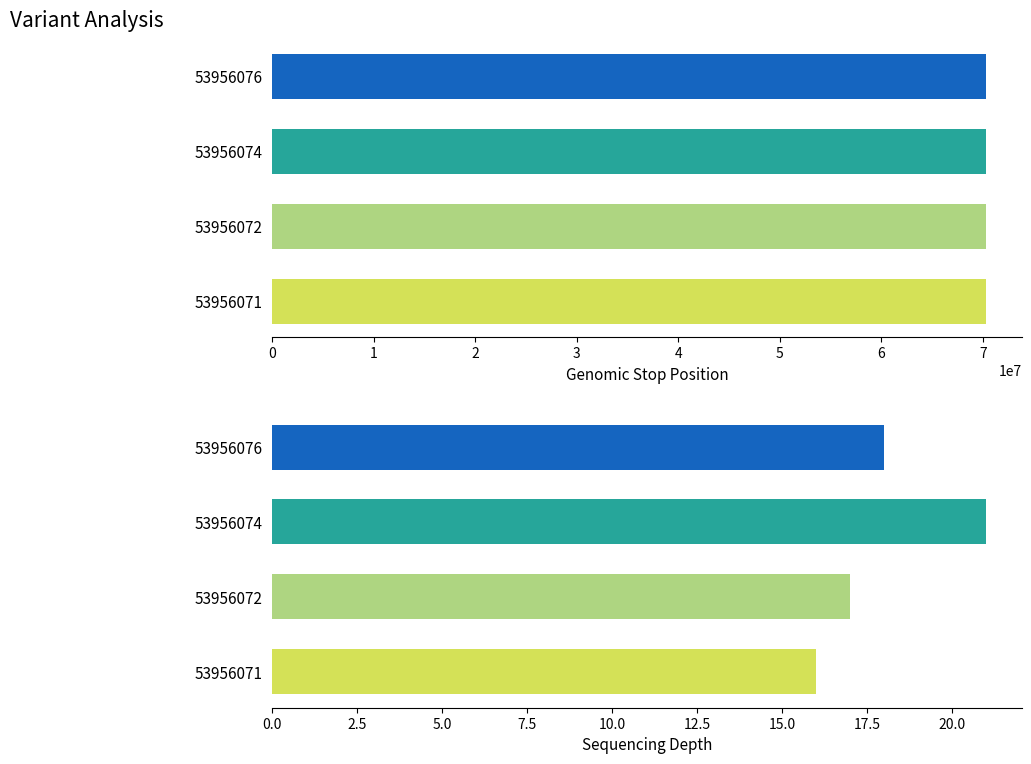

Rank the categories by stop value from highest to lowest.

53956076, 53956074, 53956072, 53956071